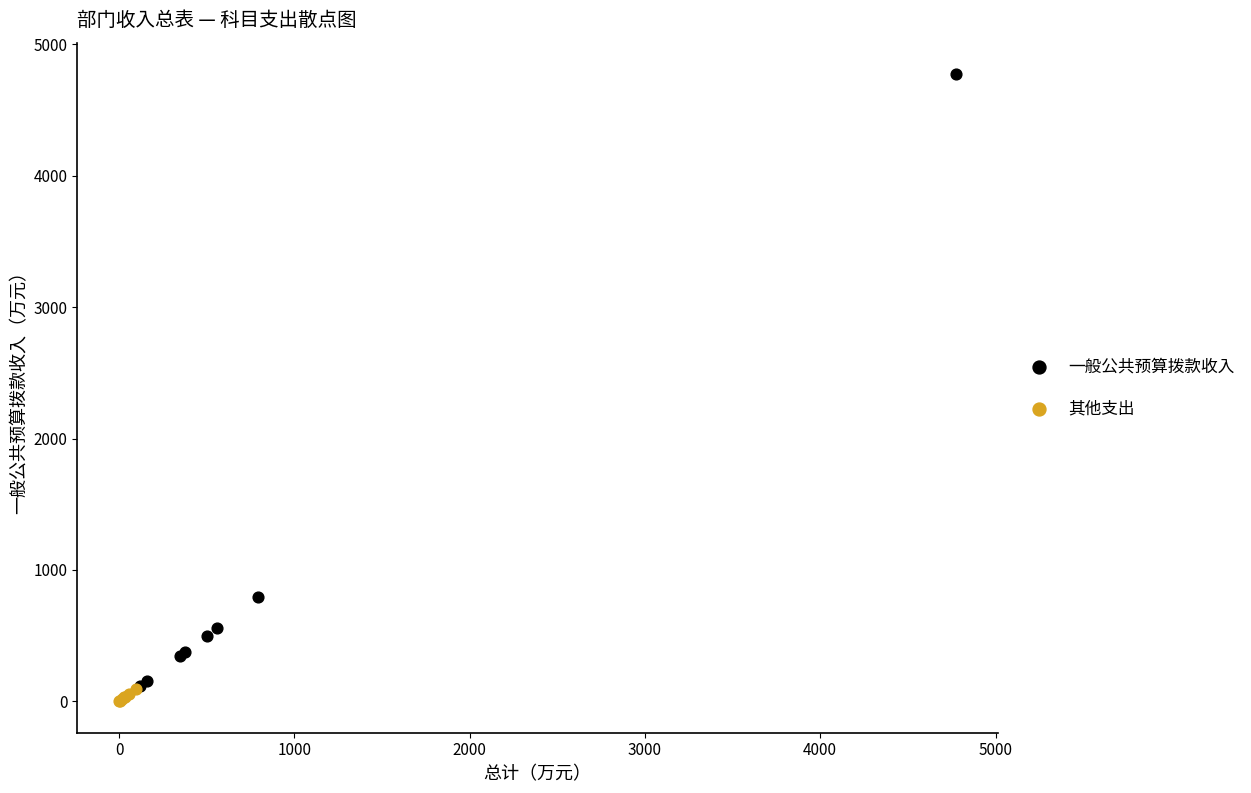

Which series has the widest spread of Y values?

一般公共预算拨款收入